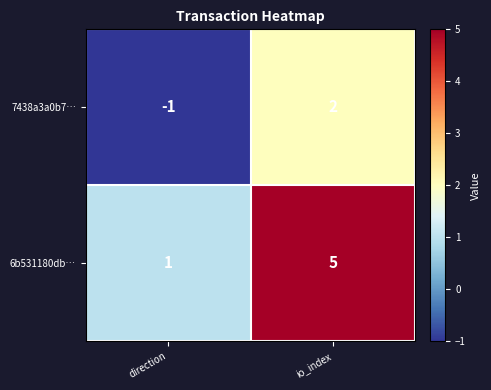

At which label is 6b531180db… closest to 3?

direction